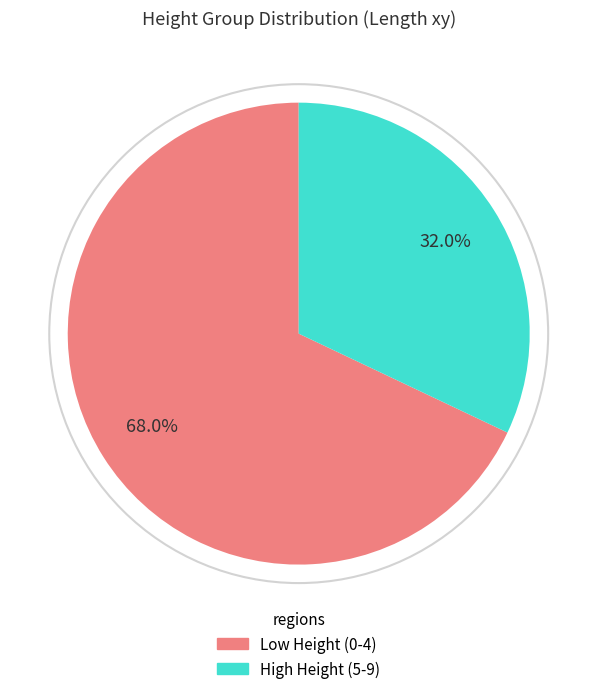

Does any single category account for the majority?

Yes